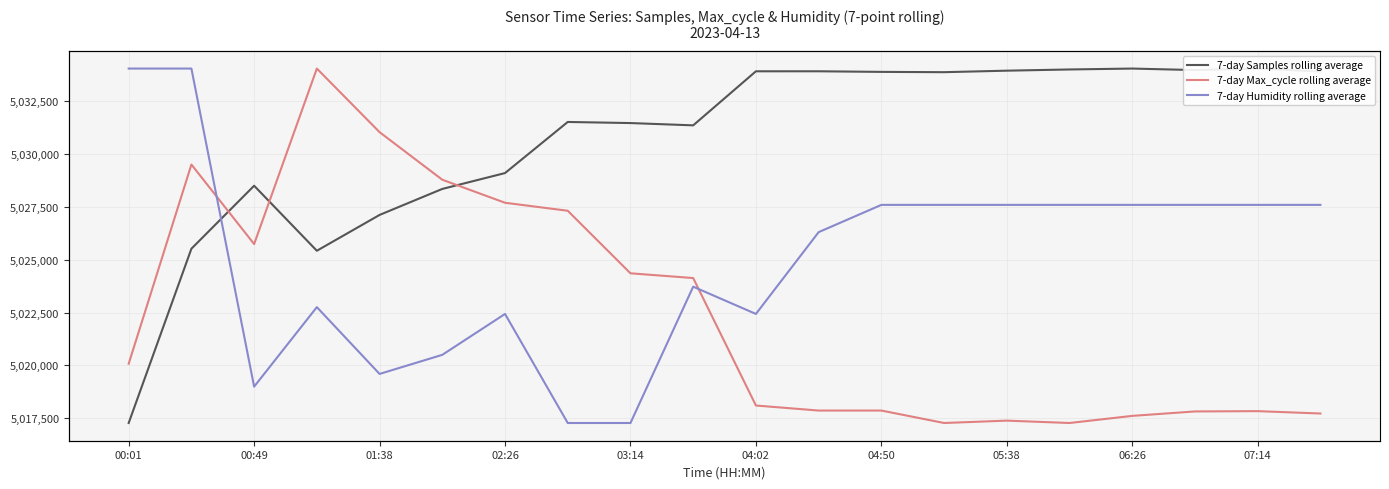

What is the value of the 7-day Humidity rolling average point at the 12th from the left?

99.8